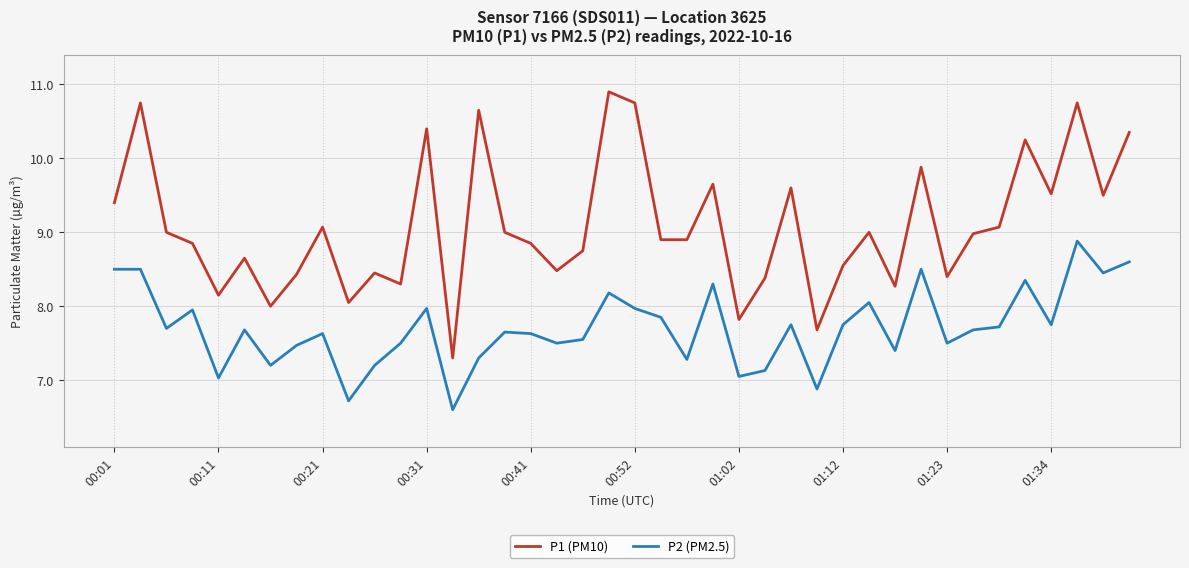

What is the maximum value for P2 (PM2.5)?

8.9